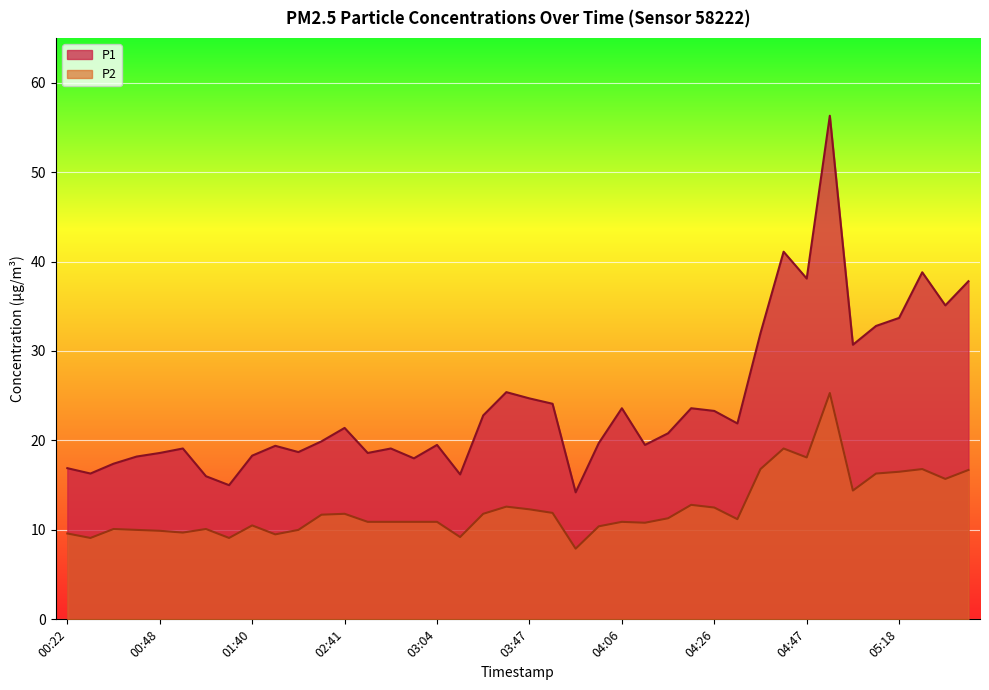

What is the maximum value shown in the chart?

56.3